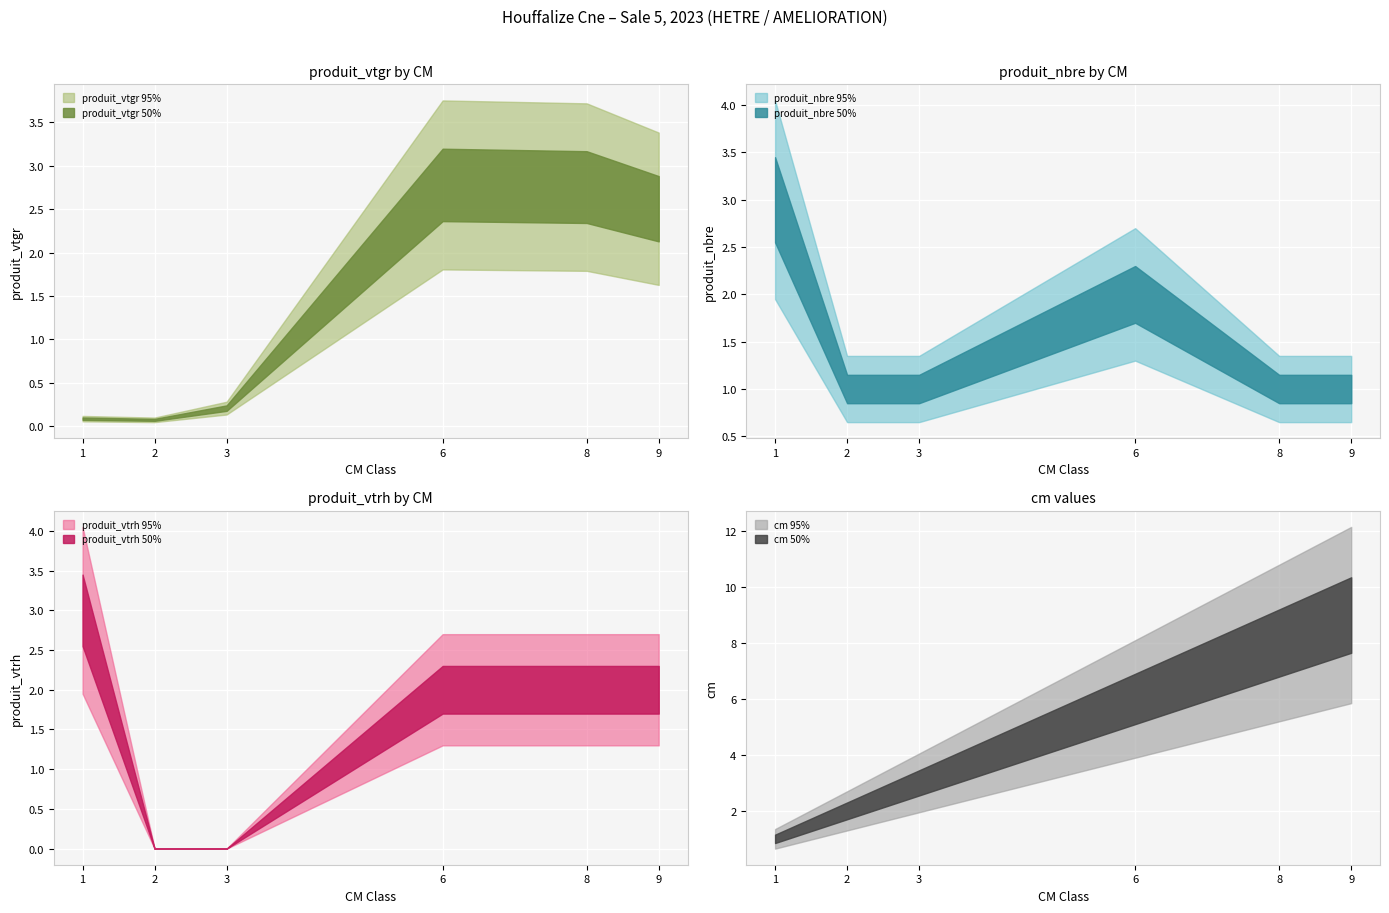

What is the difference between the highest and lowest values at cm=2?

2.0